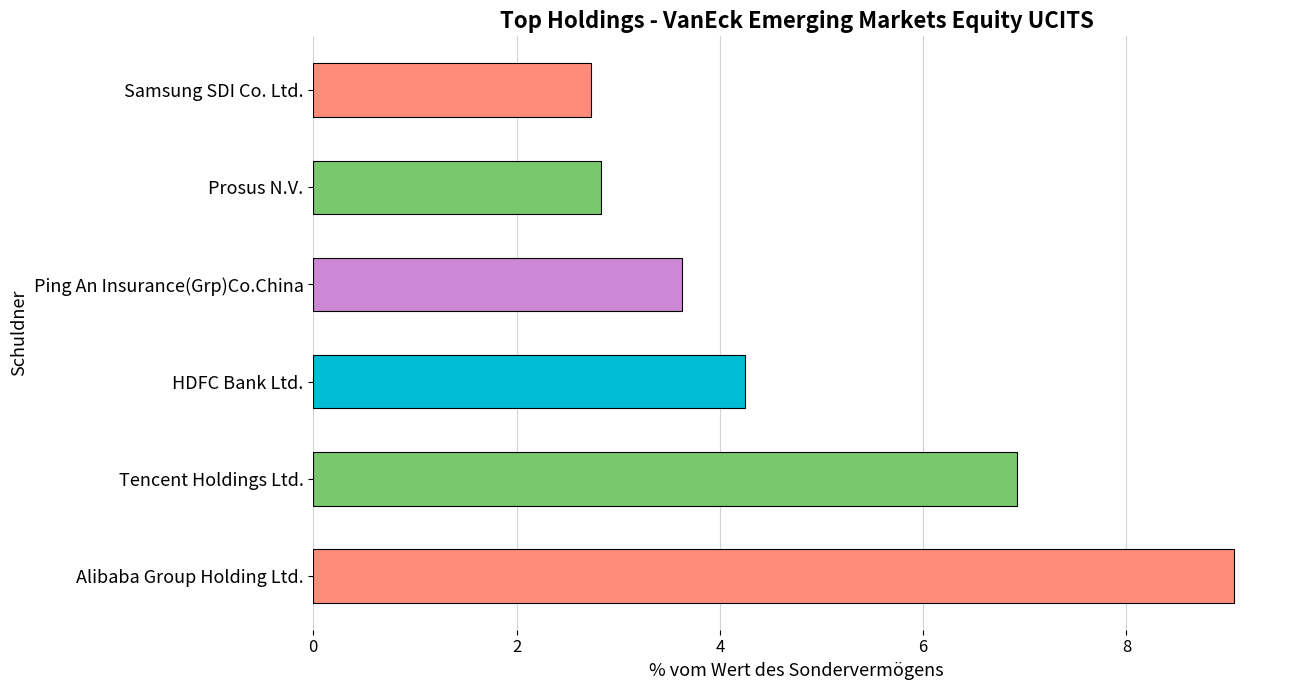

Where is the data nearest to the value 5?

HDFC Bank Ltd.